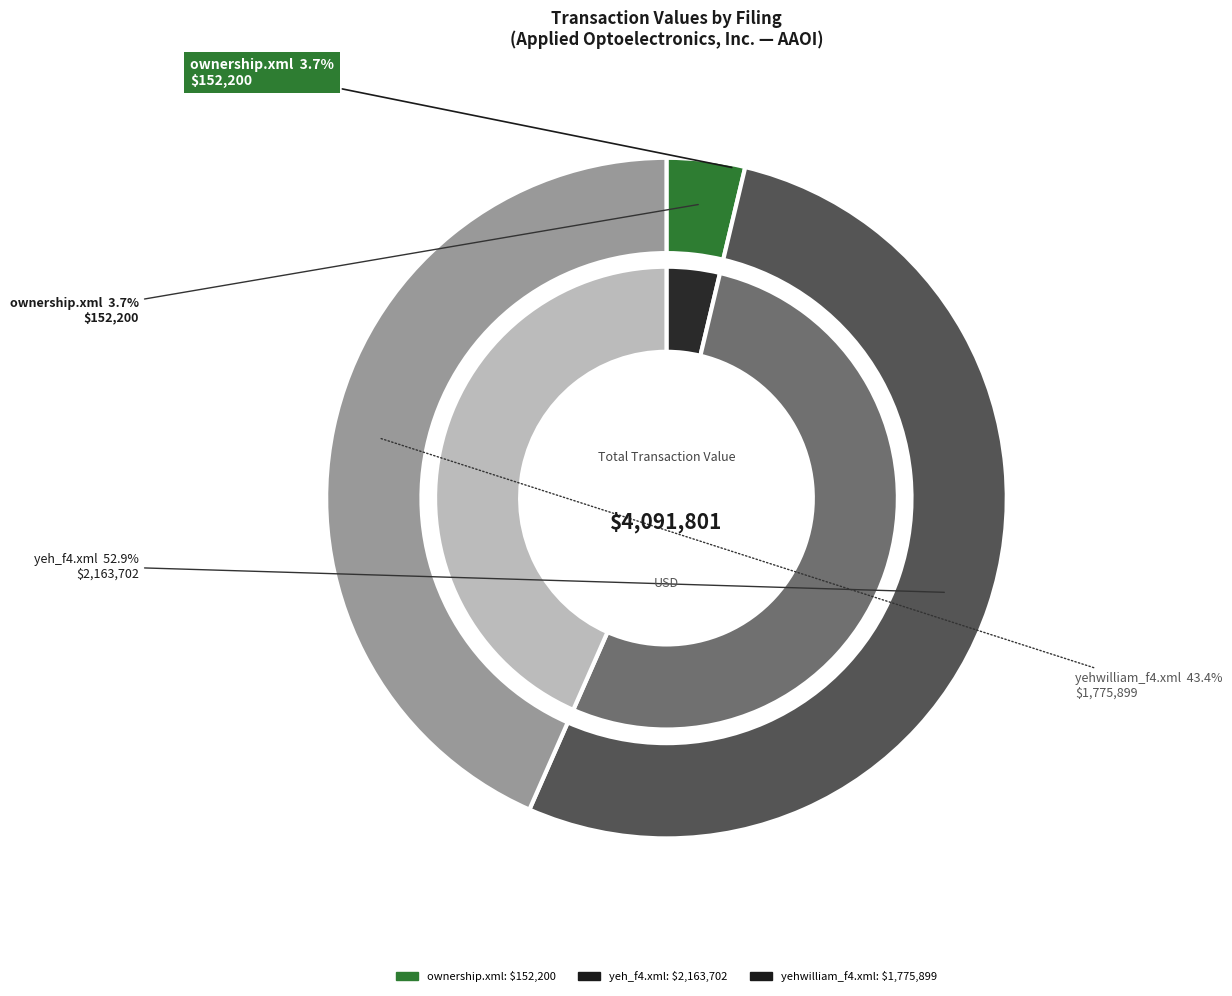

To the nearest percent, what portion does yehwilliam_f4.xml represent?

43%